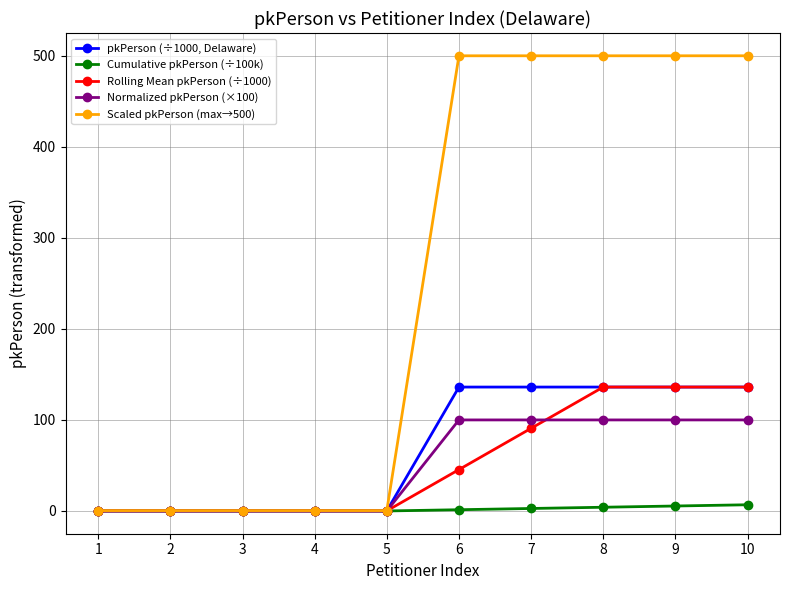

How many categories are shown in the chart?

10